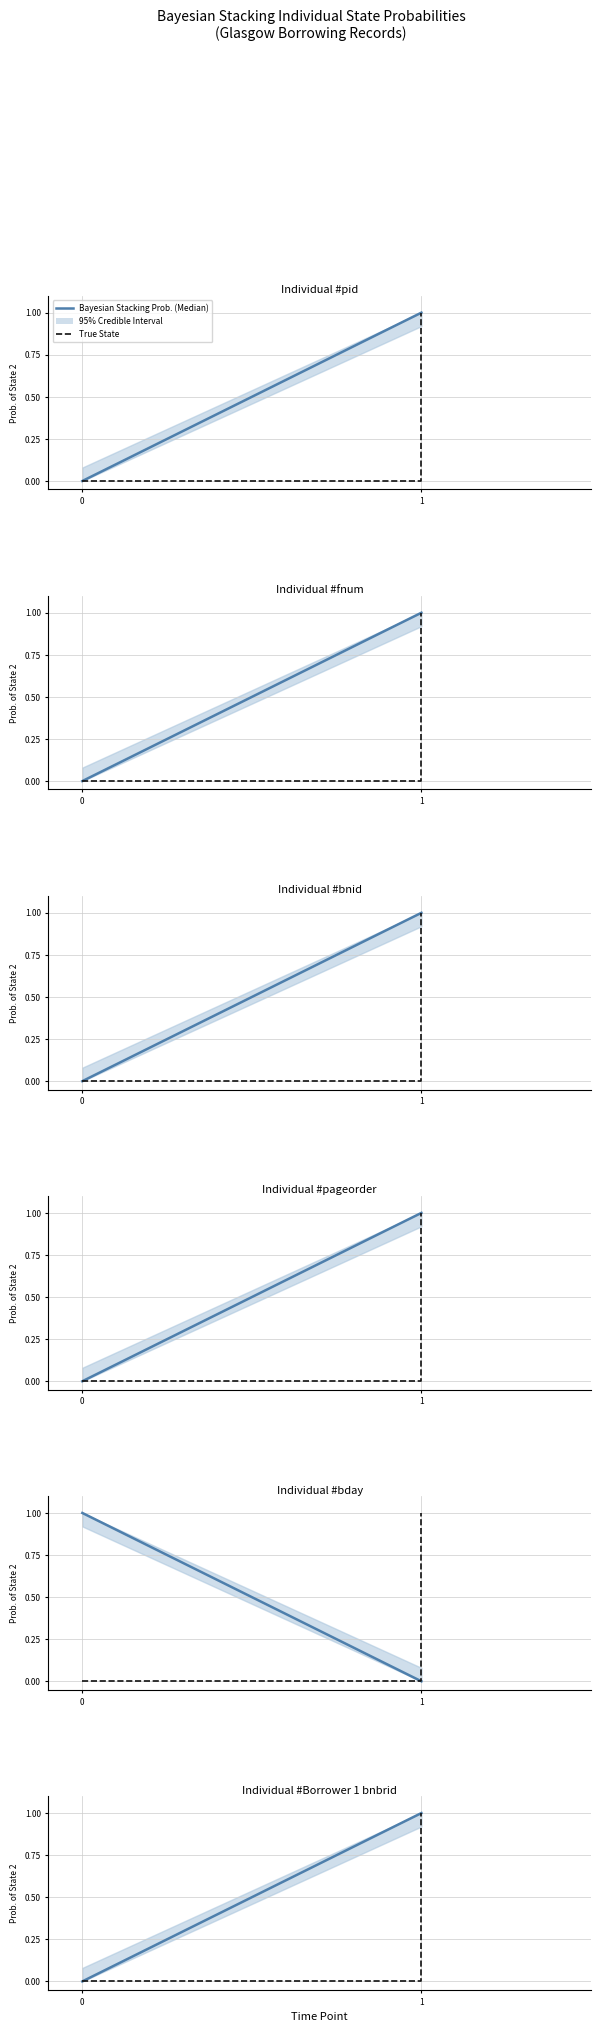

Which series has the widest spread of values?

Prob. (Median)